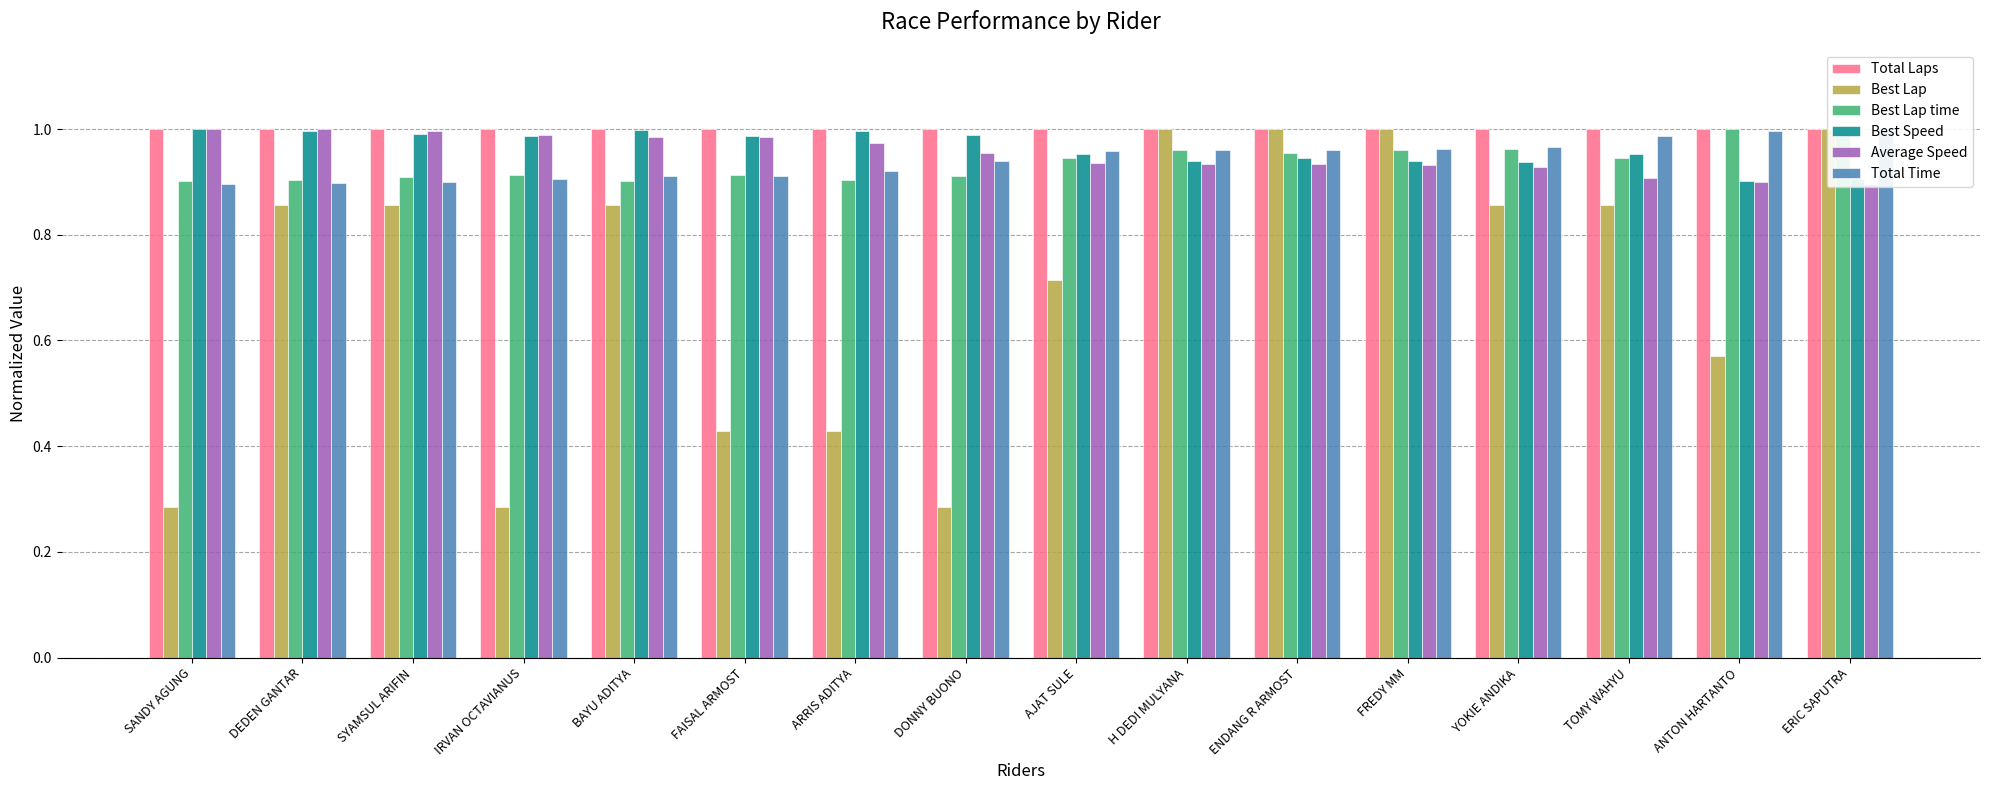

What are all the series names shown in the legend?

Total Laps, Best Lap, Best Lap time, Best Speed, Average Speed, Total Time